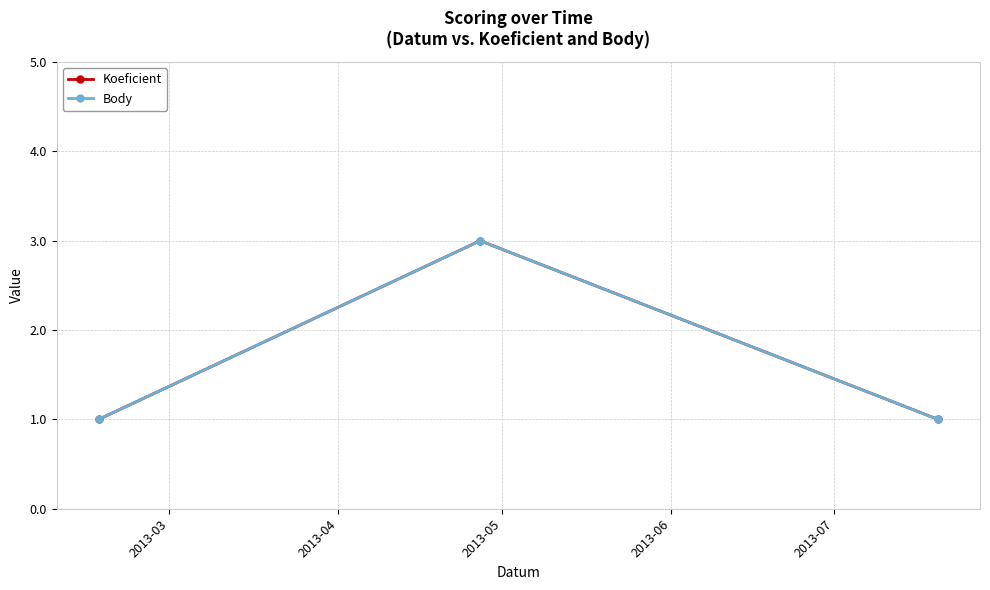

Is this an area chart (filled region under the line)?

No